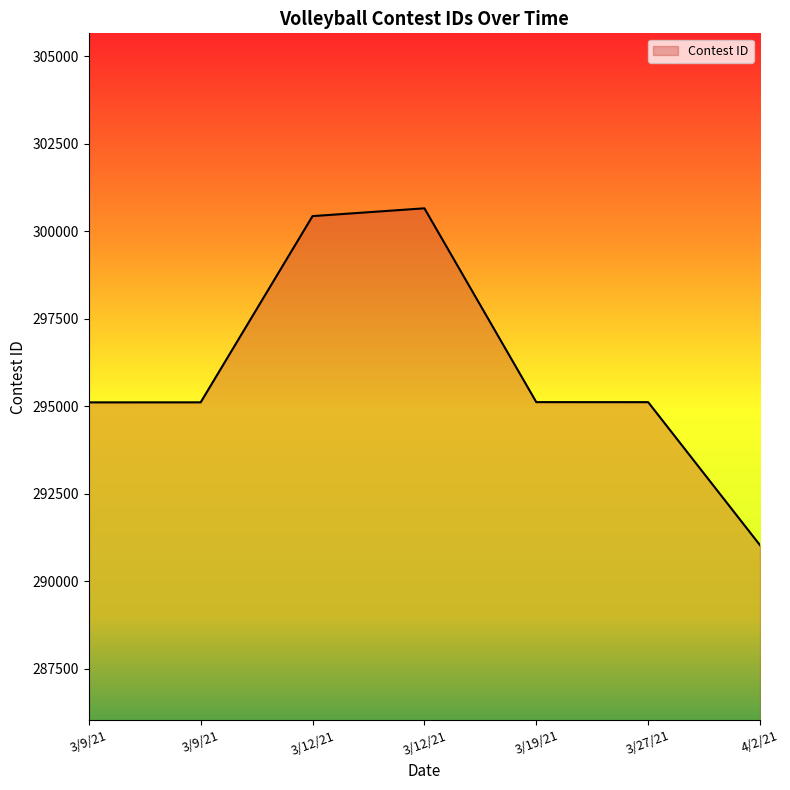

How many values are below 295121?

3